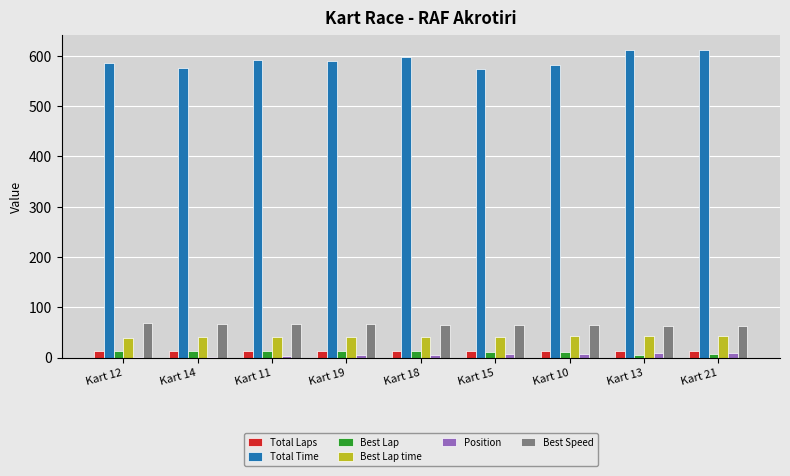

What is the maximum value for Total Laps?

13.0